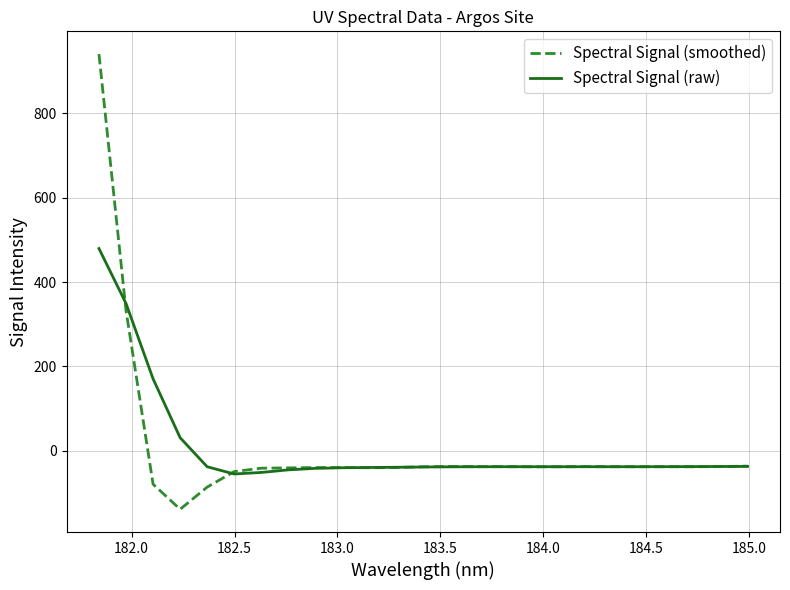

At how many categories does at least one series exceed 77?

3